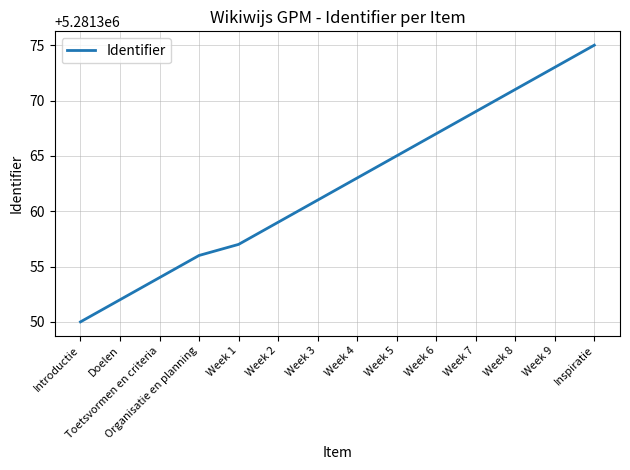

What is the average value?

5281362